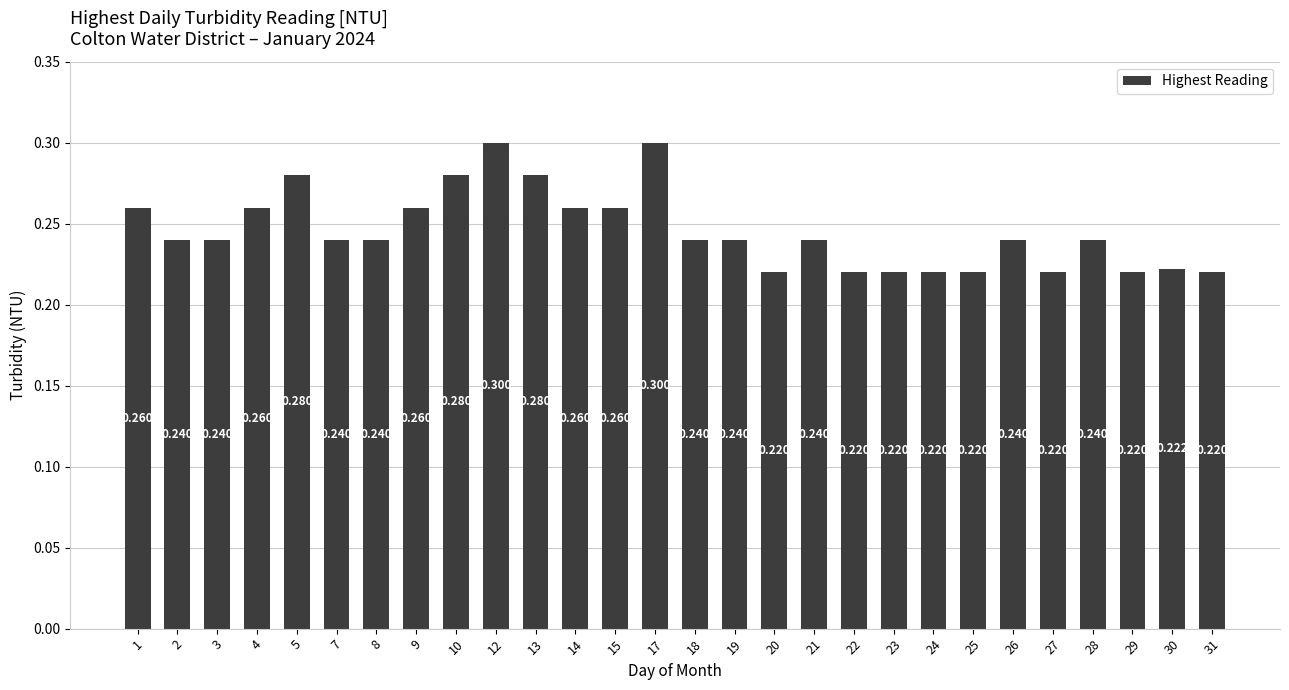

How many values are between 0 and 1?

28